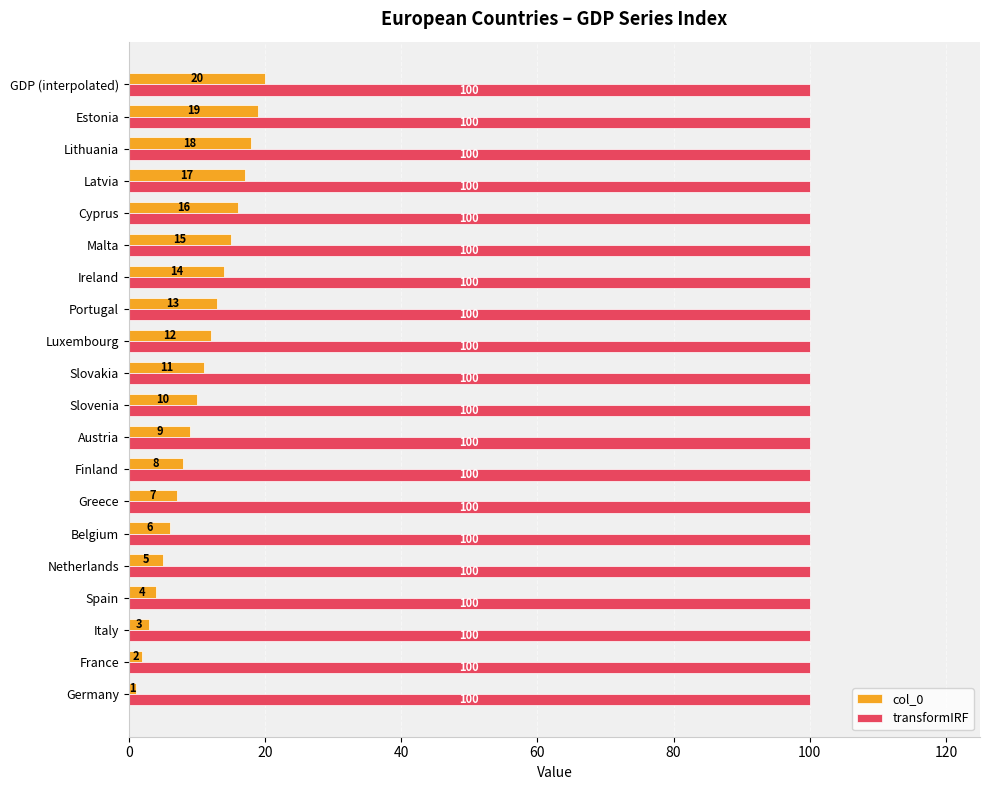

The value of transformIRF at Estonia is 31. True or false?

False